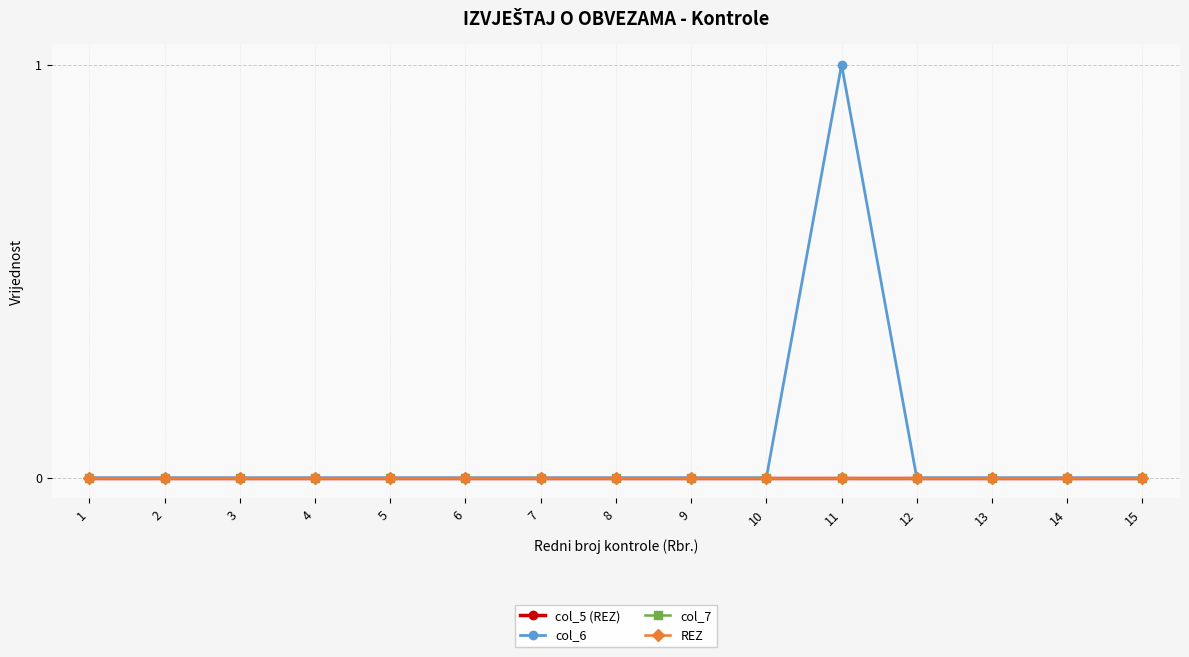

Is this an area chart (filled region under the line)?

No